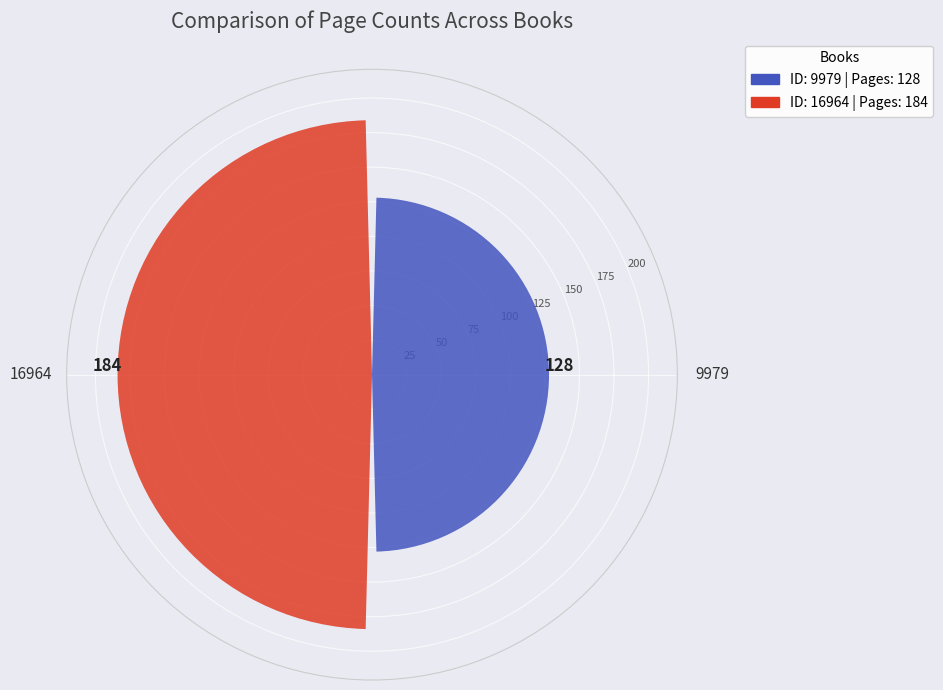

What is the maximum value shown in the chart?

184